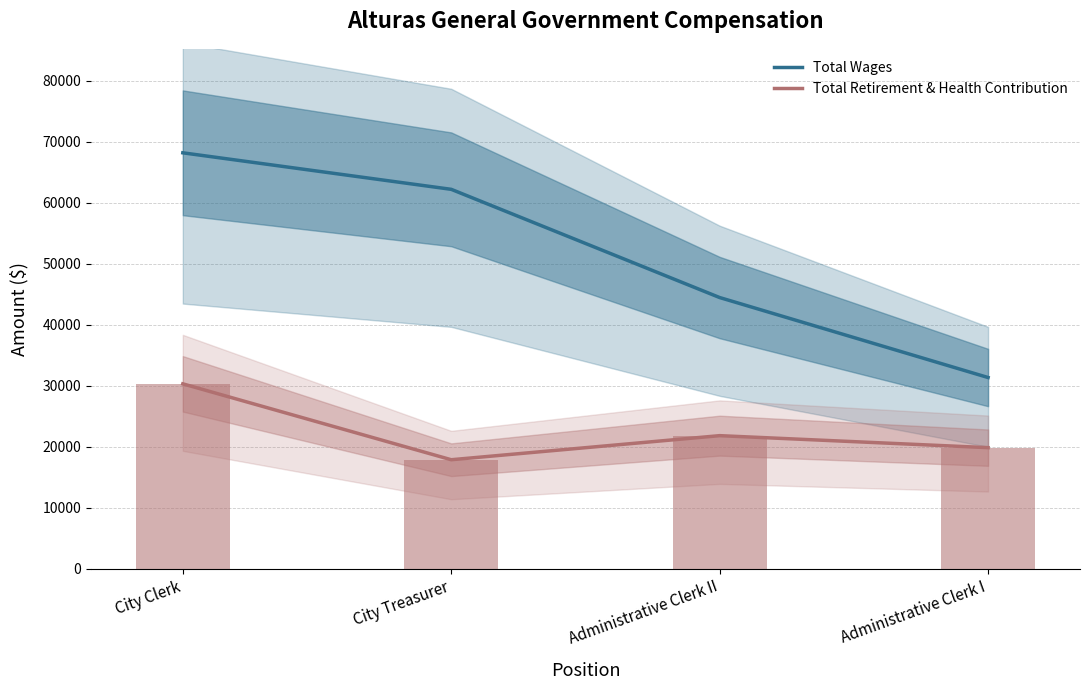

What is the smallest value displayed?

17875